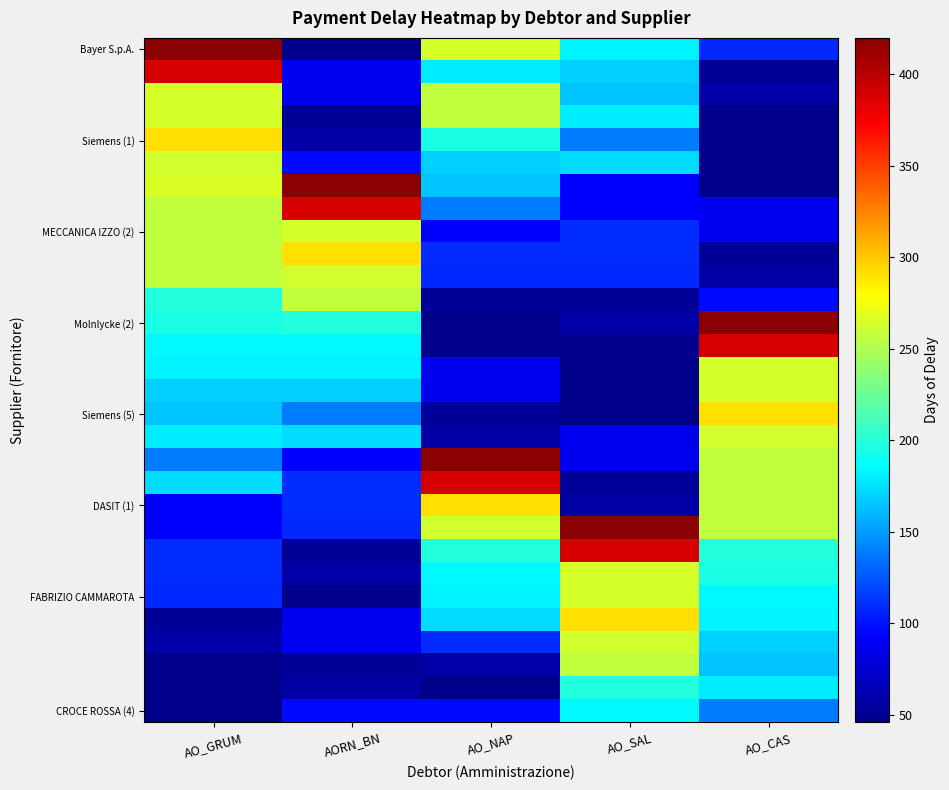

Which series has the widest spread of values?

Bayer S.p.A.